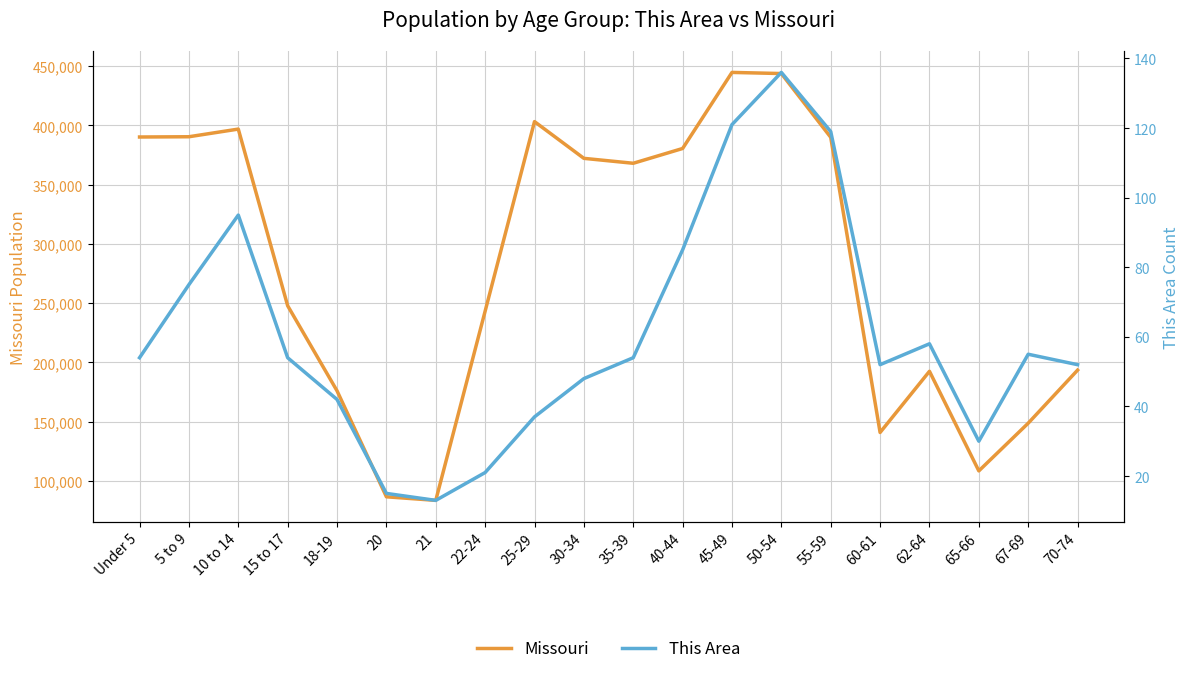

Reading right to left, what are all the values shown in this chart?

Missouri: 70-74=193437	67-69=148659	65-66=108394	62-64=192463	60-61=140830	55-59=389985	50-54=443806	45-49=444766	40-44=380546	35-39=368070	30-34=372228	25-29=403239	22-24=243250	21=83511	20=86528	18-19=175975	15 to 17=247811	10 to 14=396925	5 to 9=390463	Under 5=390237
This Area: 70-74=52	67-69=55	65-66=30	62-64=58	60-61=52	55-59=119	50-54=136	45-49=121	40-44=85	35-39=54	30-34=48	25-29=37	22-24=21	21=13	20=15	18-19=42	15 to 17=54	10 to 14=95	5 to 9=75	Under 5=54